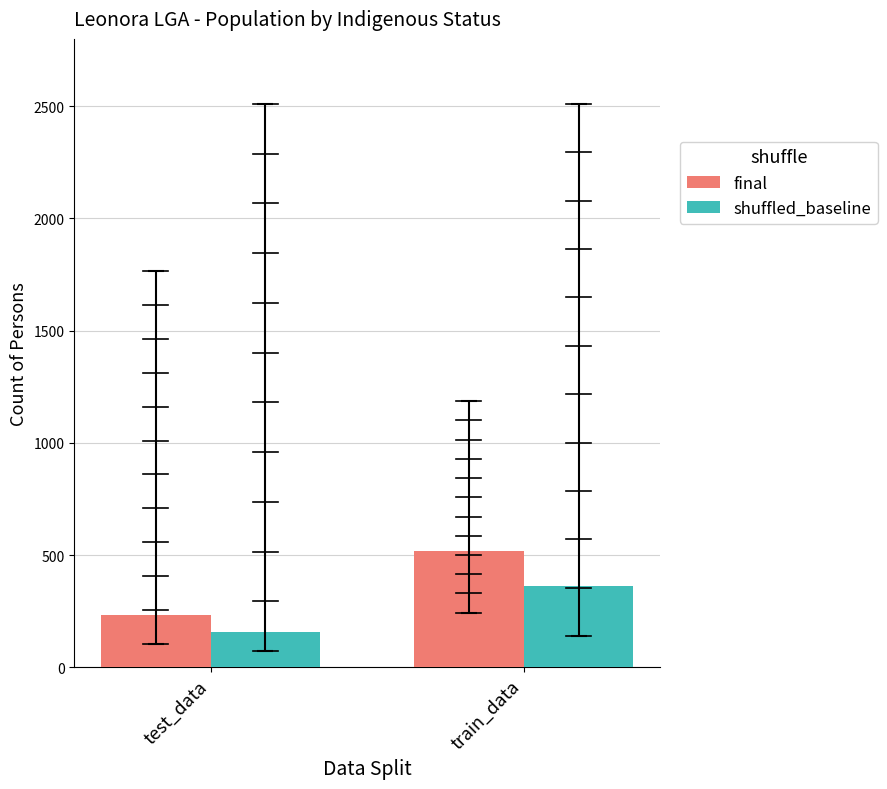

Which label corresponds to the largest value in the chart?

train_data